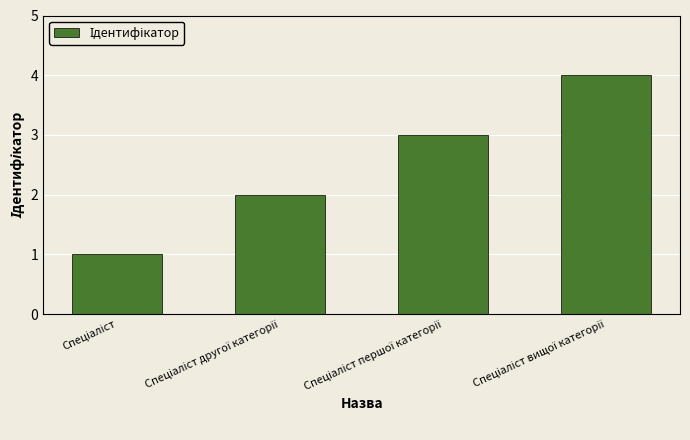

What is the maximum value shown in the chart?

4